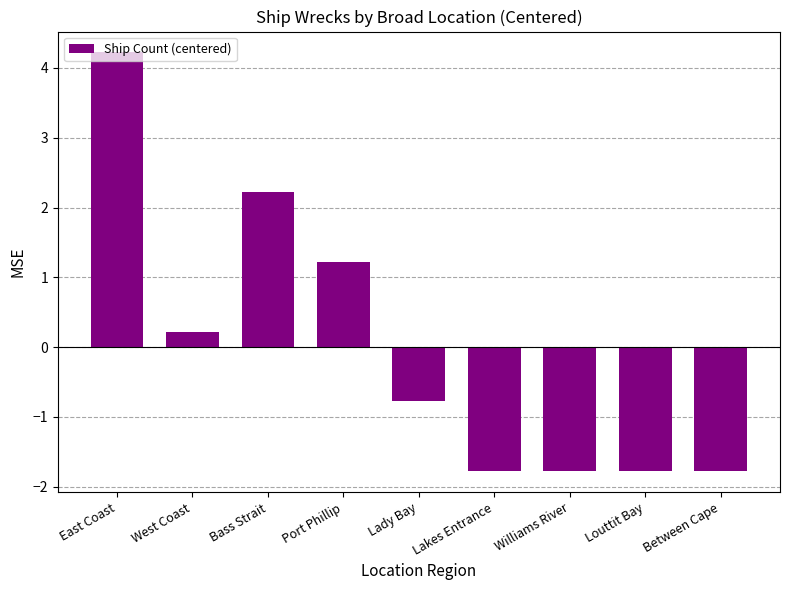

What is the label of the 1st bar from the left?

East Coast